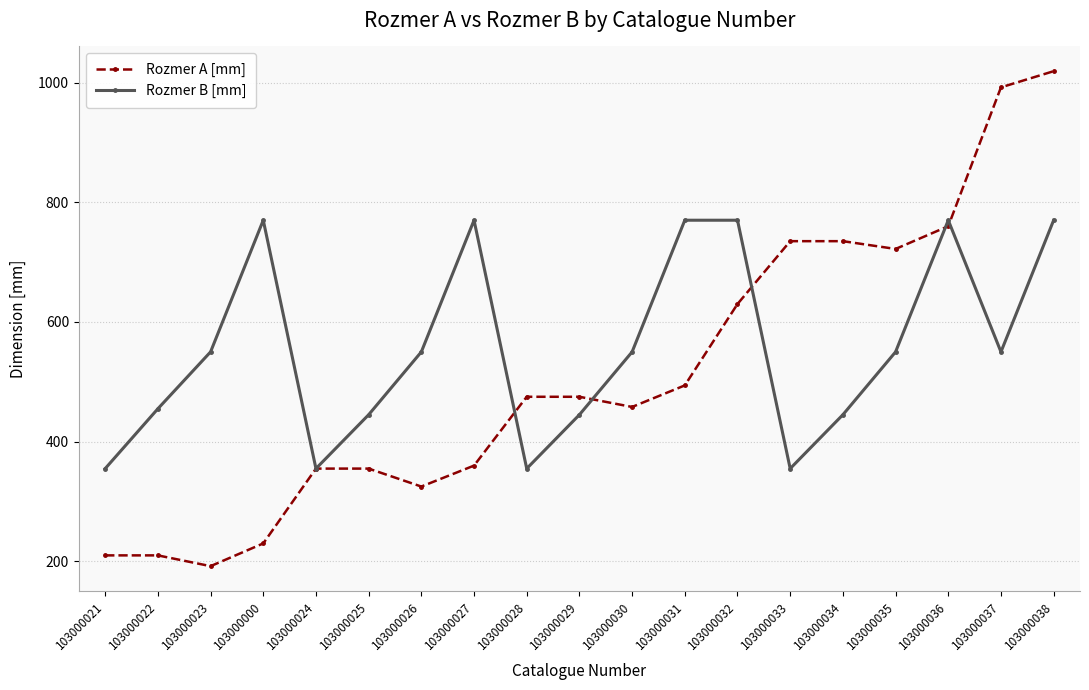

Which label corresponds to the smallest value in the chart?

103000023